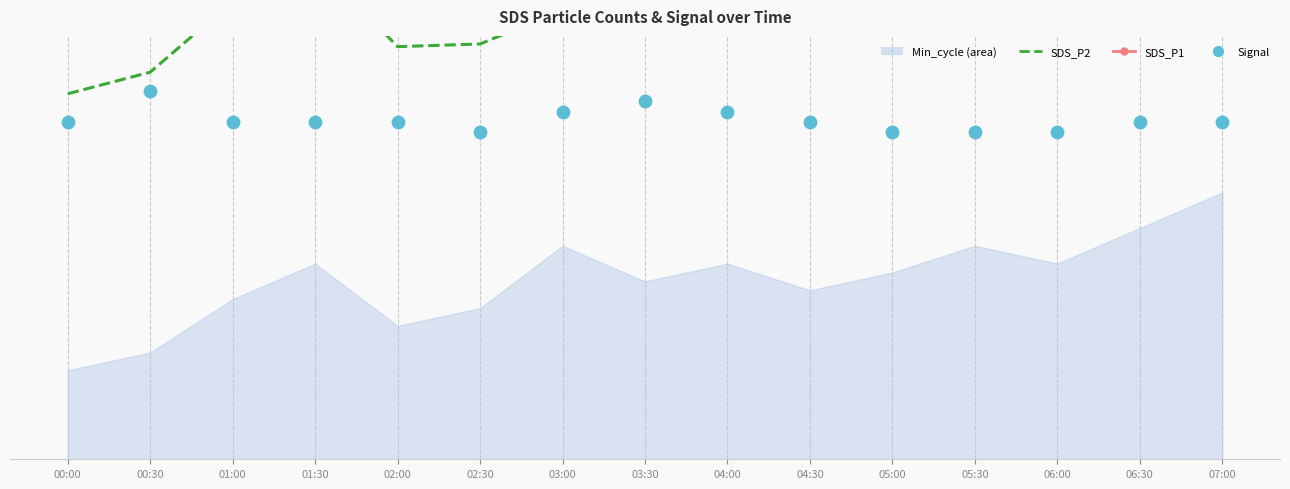

At which category is the sum across all series the highest?

07:00